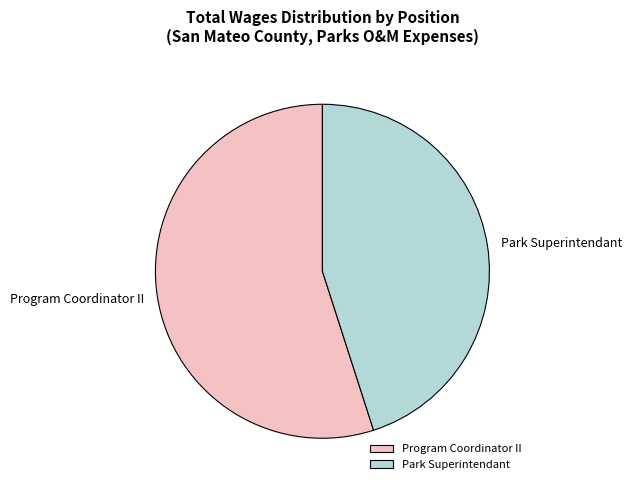

Which slice represents more than half of the pie?

Program Coordinator II